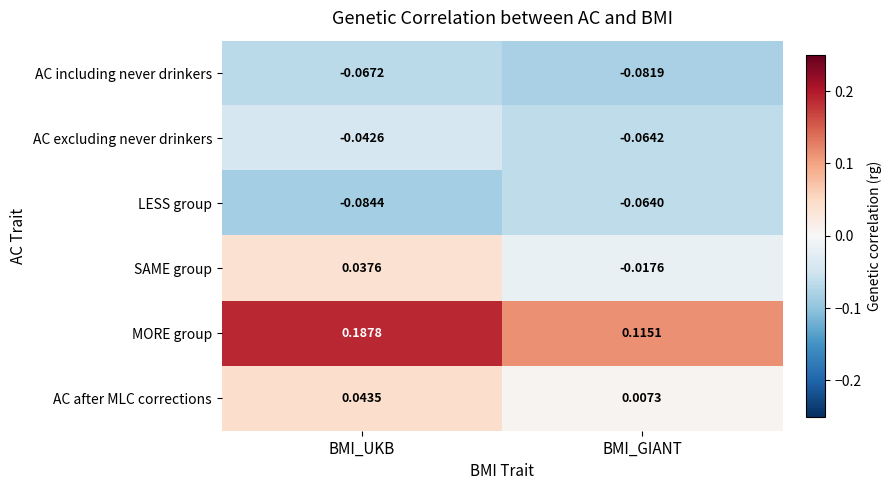

At how many categories does at least one series exceed 0?

2